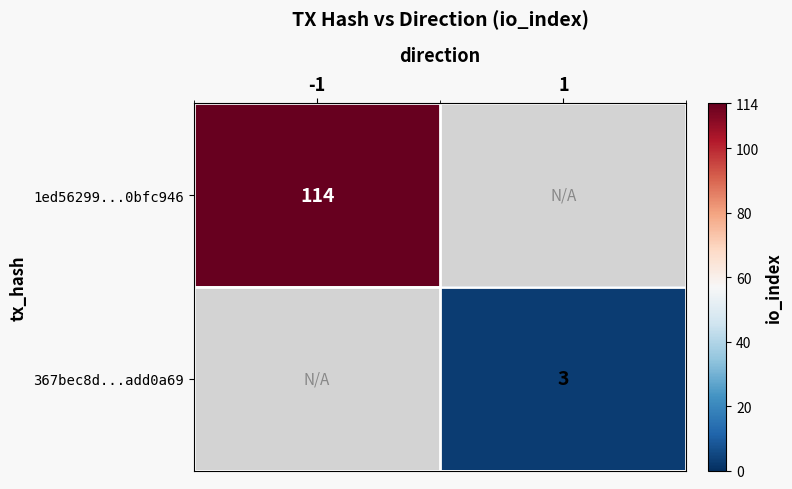

The value of 1ed56299...0bfc946 at -1 is 114. True or false?

True